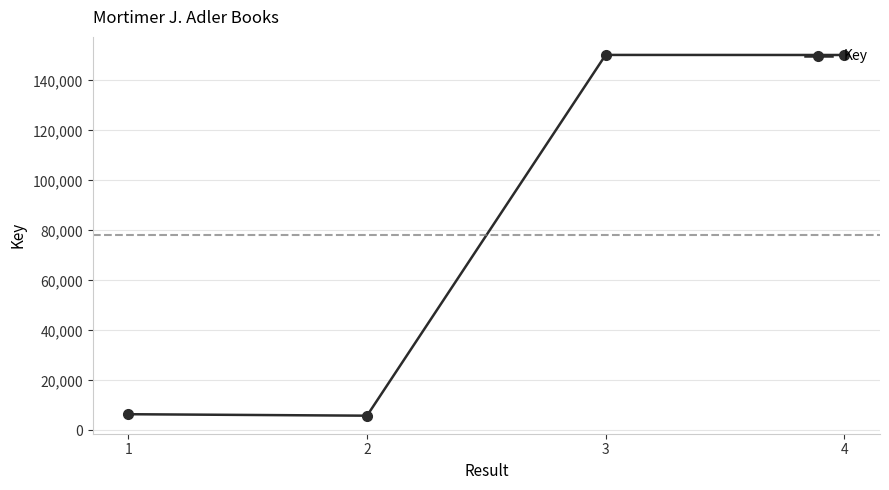

What value does the data have at 4?

150207